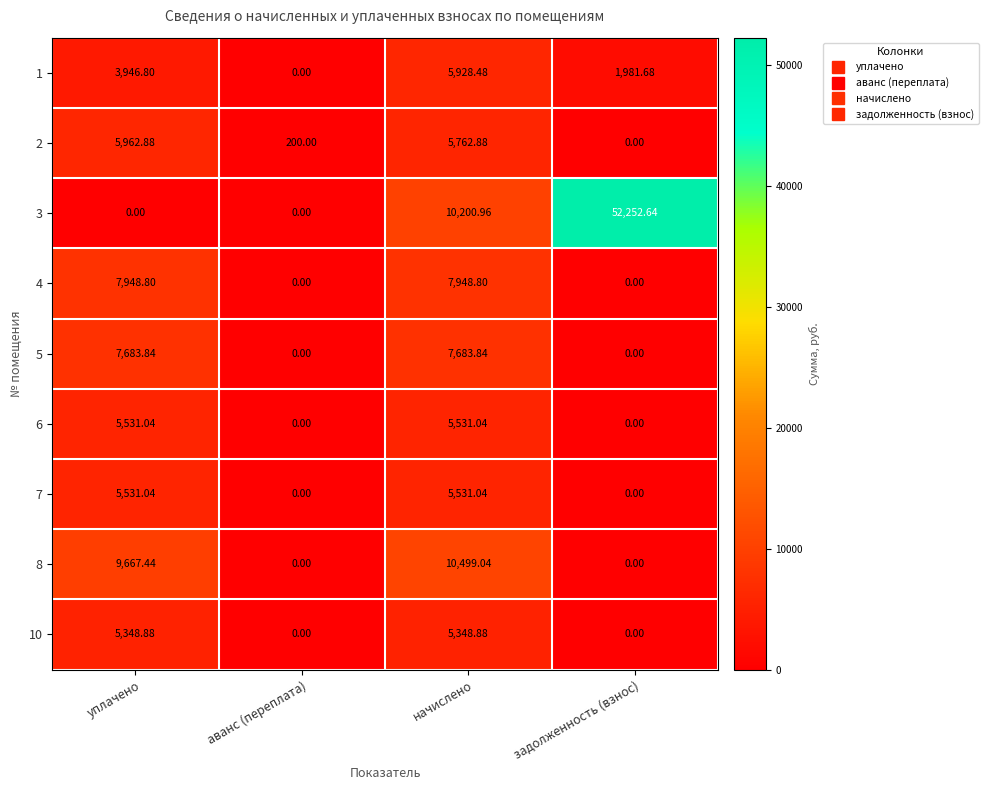

Is the value of 7 at аванс (переплата) greater than the value of 1 at начислено?

No